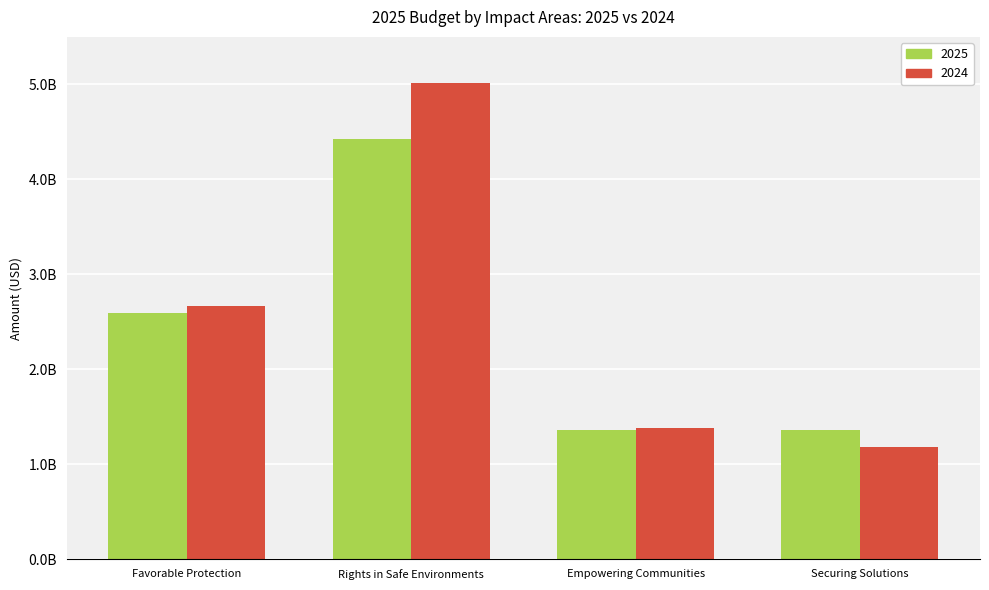

Does the chart contain any negative values?

No